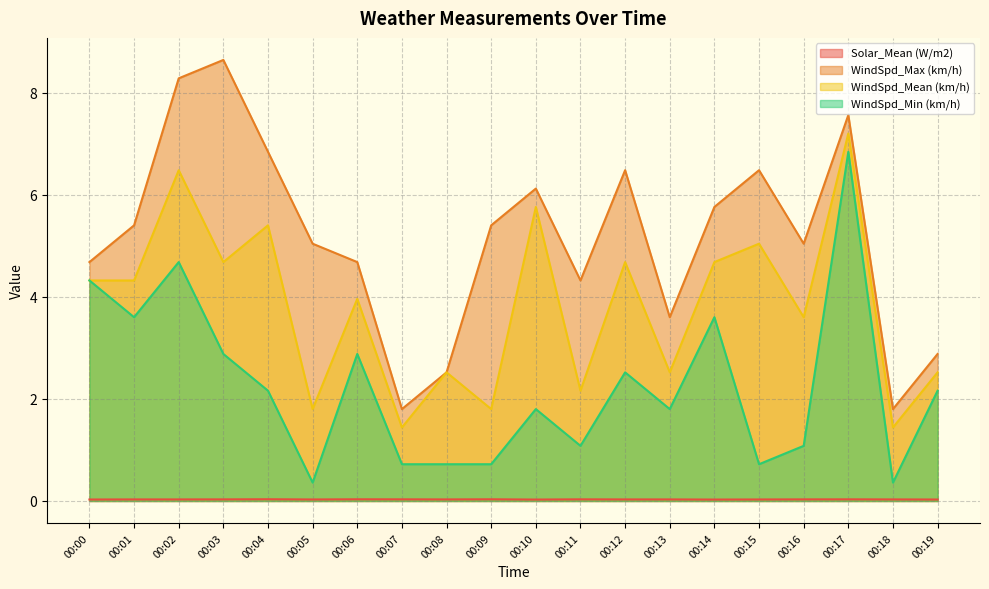

List the labels in order of Solar_Mean (W/m2) value, smallest first.

00:10, 00:14, 00:00, 00:19, 00:05, 00:15, 00:01, 00:02, 00:08, 00:12, 00:13, 00:18, 00:03, 00:16, 00:07, 00:11, 00:17, 00:06, 00:09, 00:04